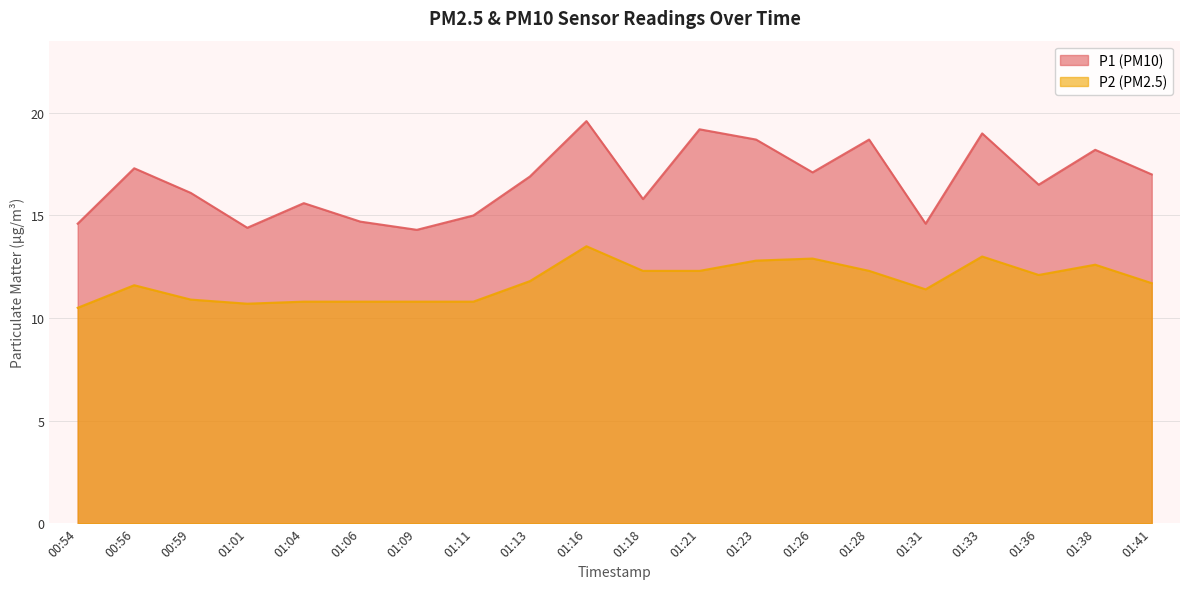

What is the difference between the highest and lowest values at 01:26?

4.2